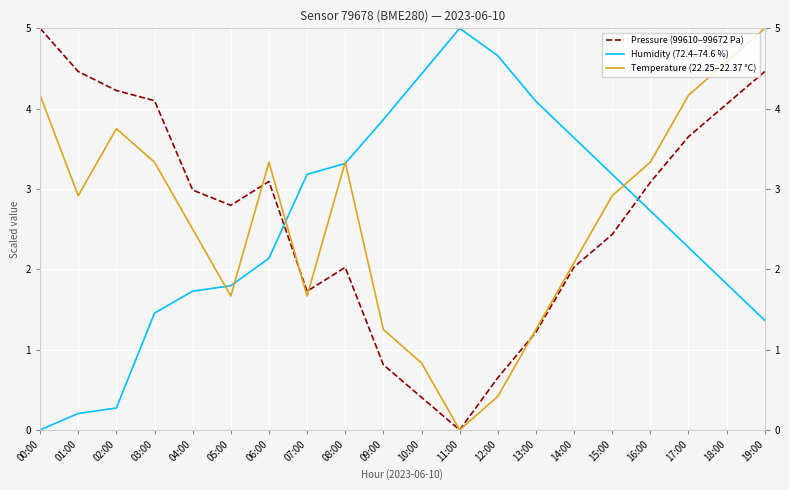

Where is the first local minimum for Pressure (99610–99672 Pa)?

05:00